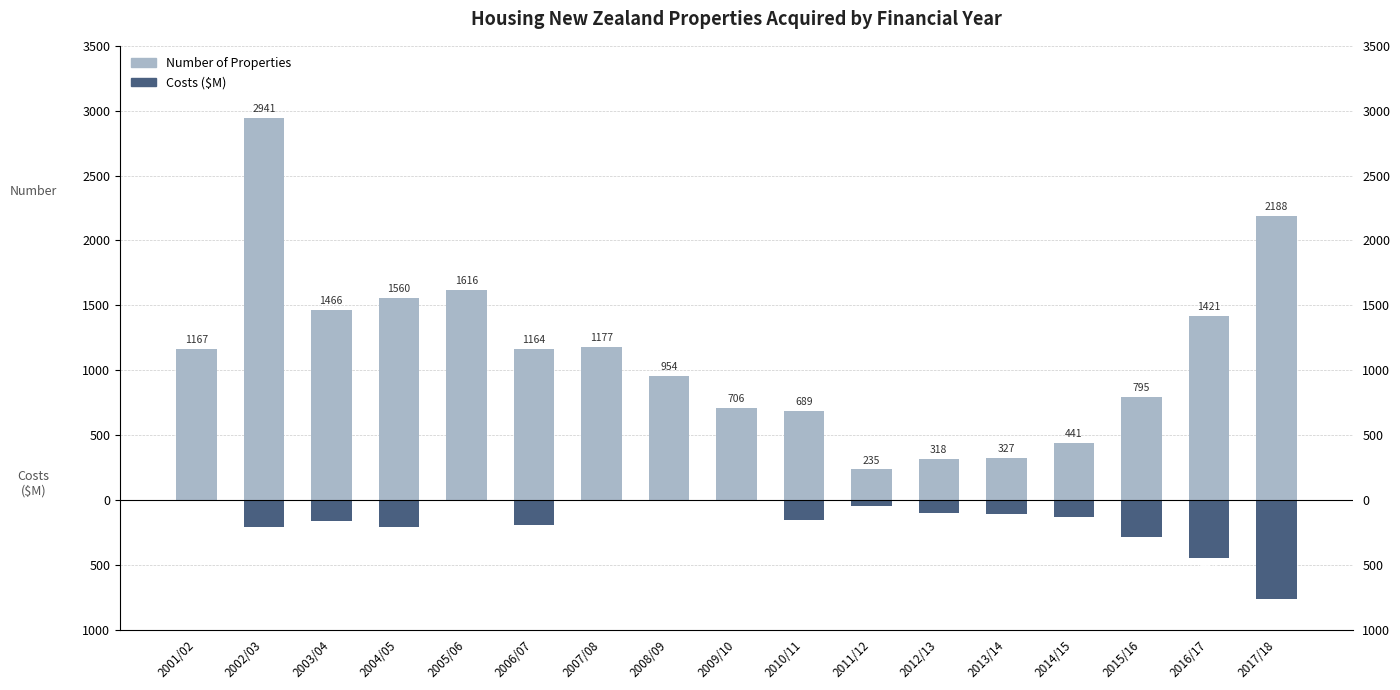

Is it true that Costs ($M) equals 0.0 at 2009/10?

True